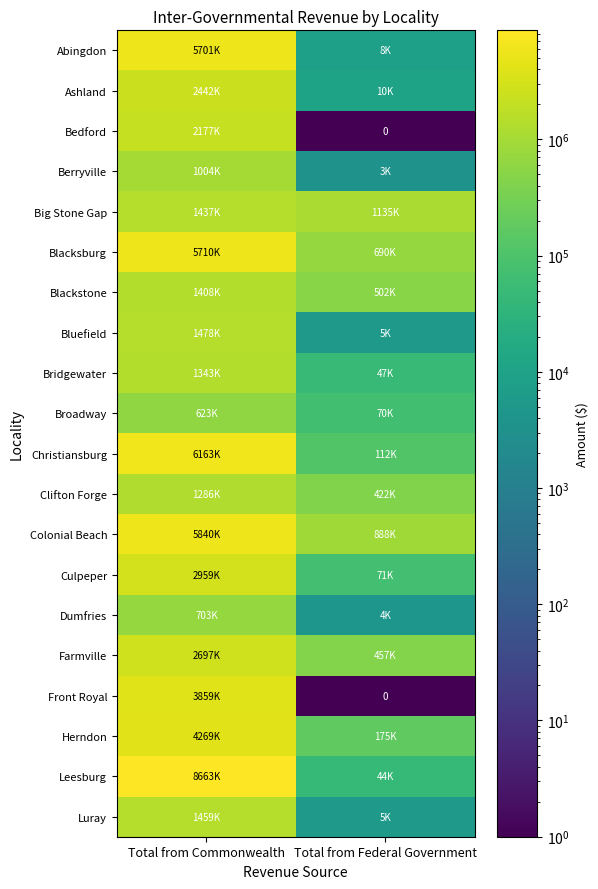

What is the total value across all series at Total from Federal Government?

4658008